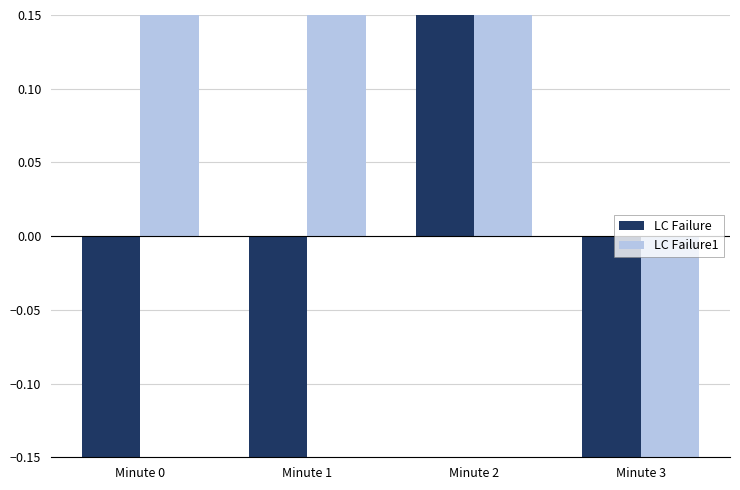

What is the value of the LC Failure1 bar at the 3rd from the left?

0.8